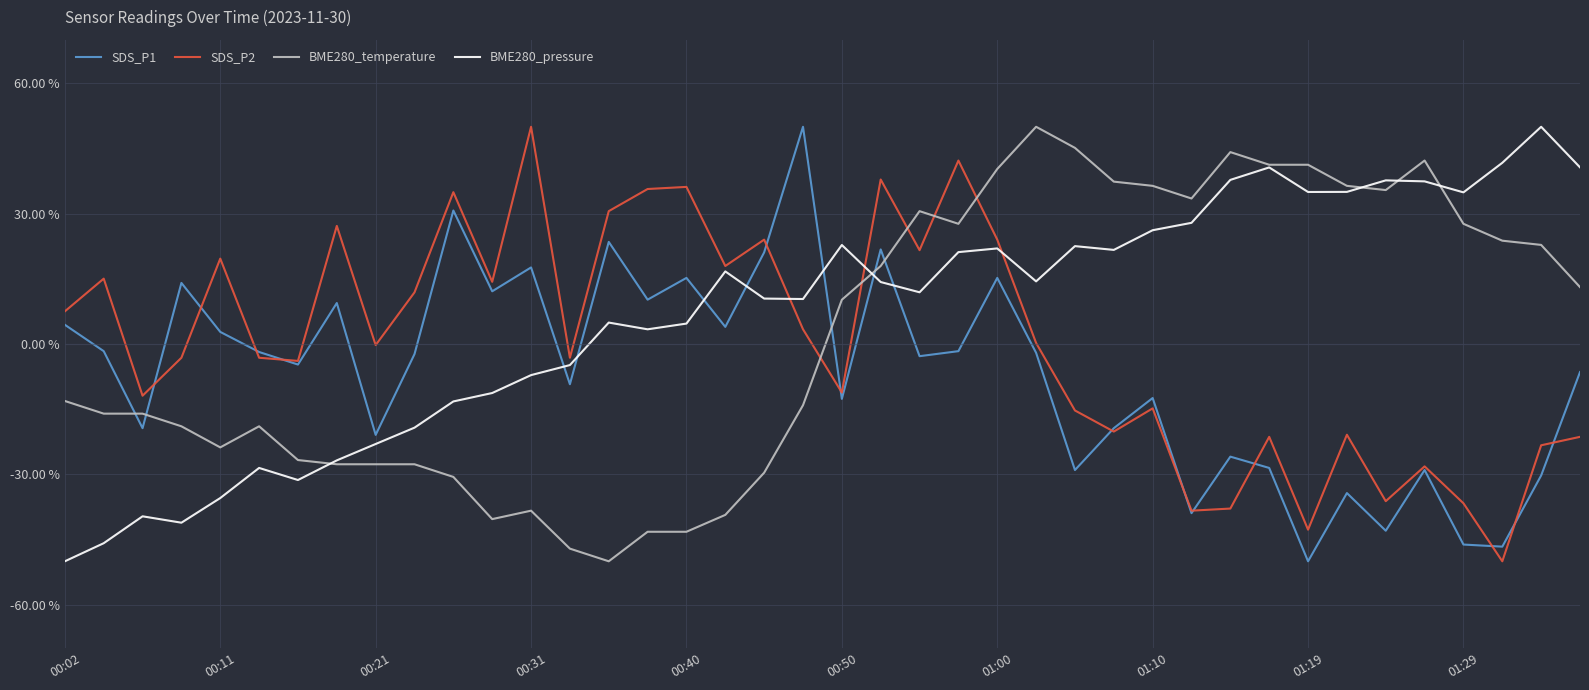

Which series ends up on top after the final intersection of BME280_temperature and SDS_P1?

BME280_temperature